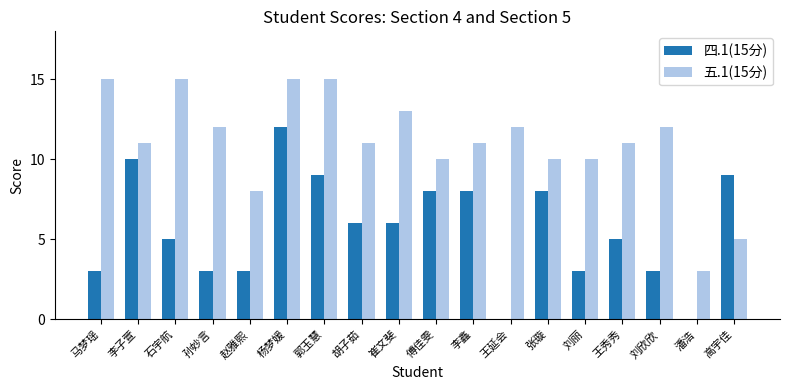

Does the chart contain stacked bars?

No